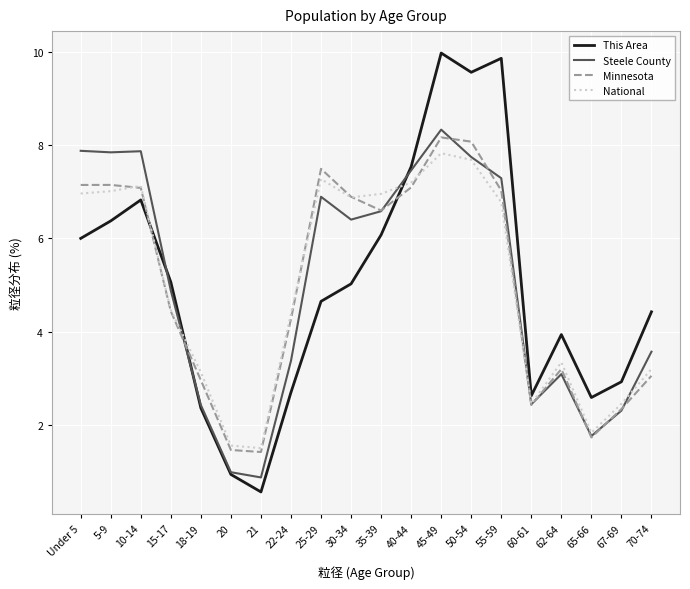

What is the average value of the Minnesota series?

5.0